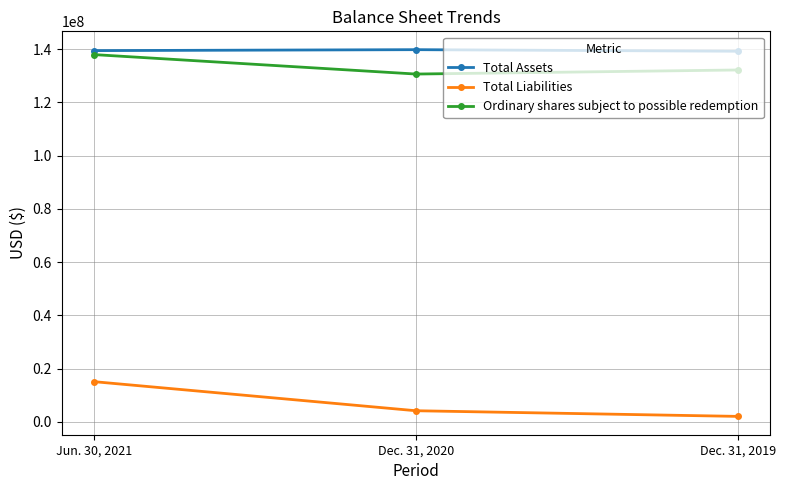

Which series has the largest range (max minus min)?

Total Liabilities